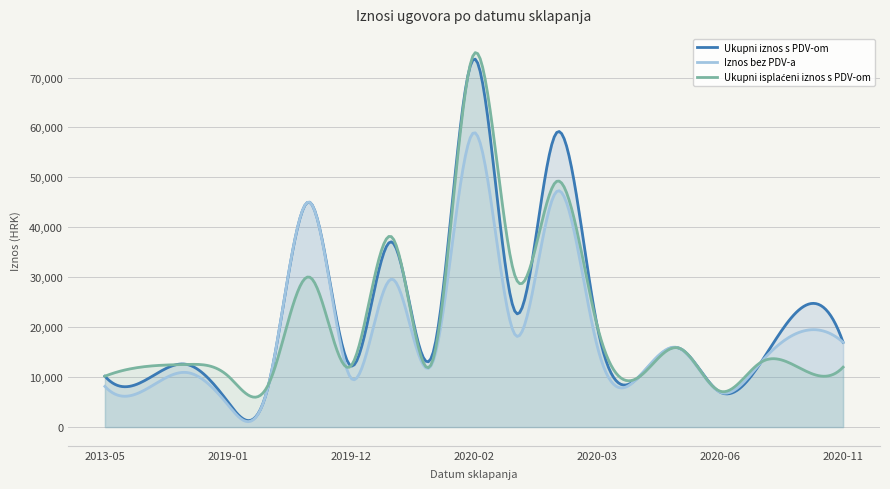

What is the maximum value for Ukupni iznos s PDV-om?

73677.0